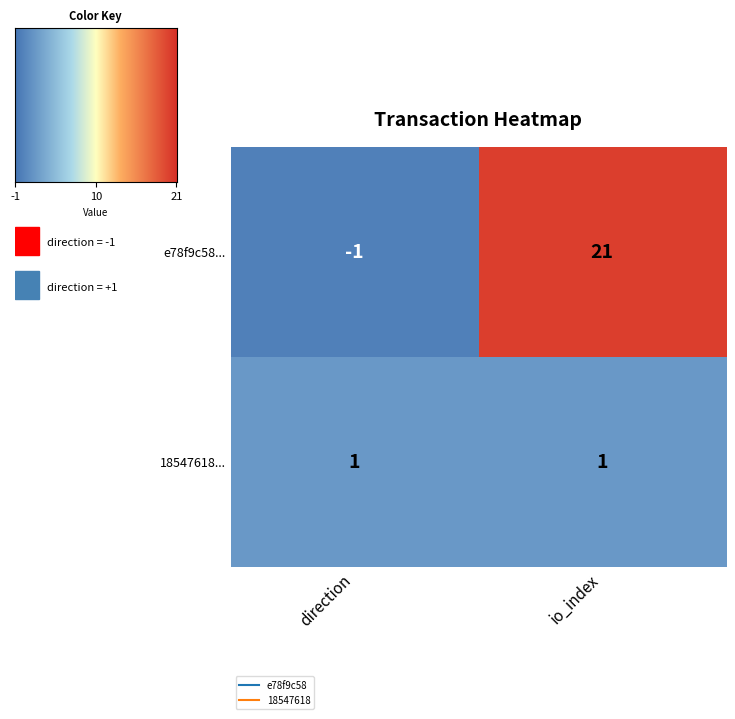

What is the highest value of the e78f9c58... series?

21